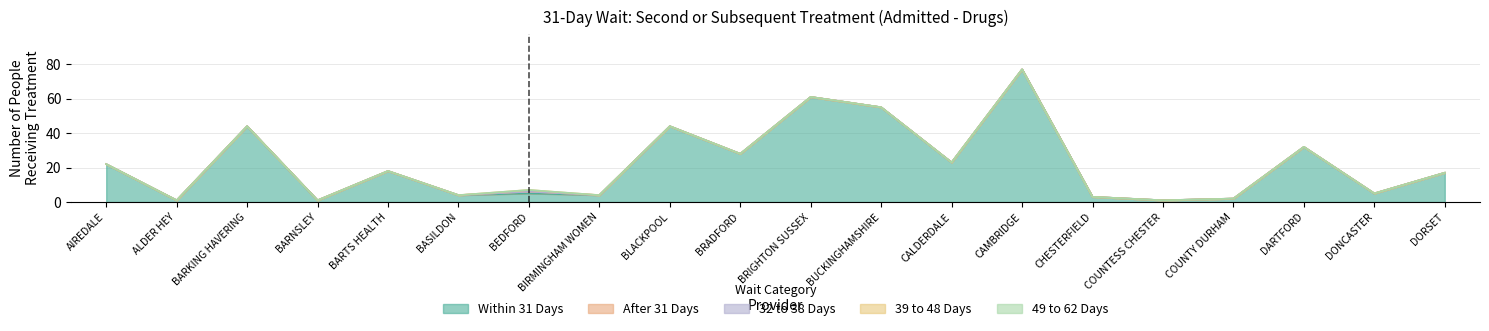

Is it true that Within 31 Days equals 2 at COUNTY DURHAM?

True